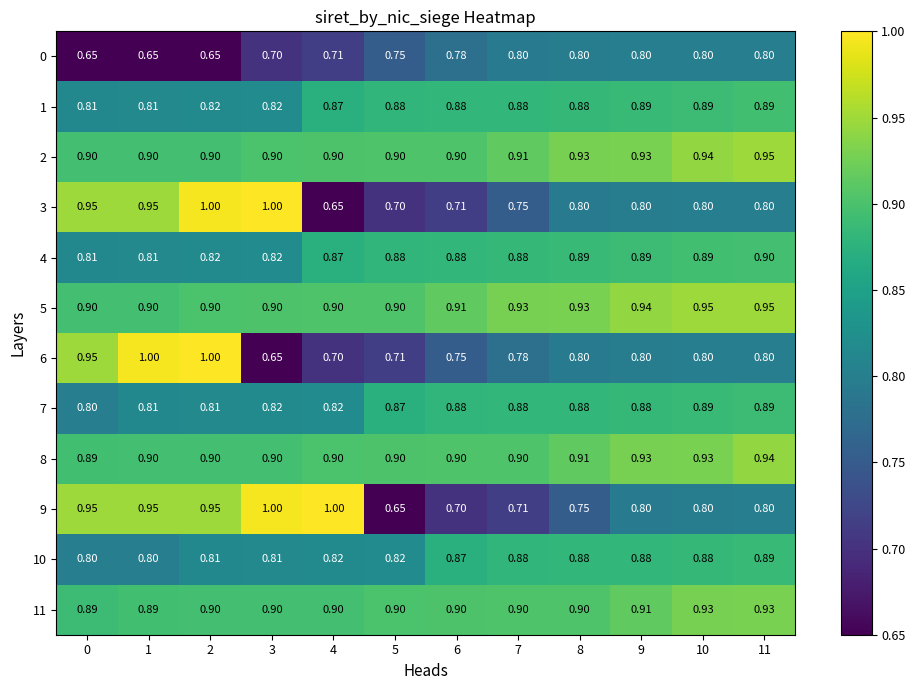

At which category is the sum across all series the highest?

11